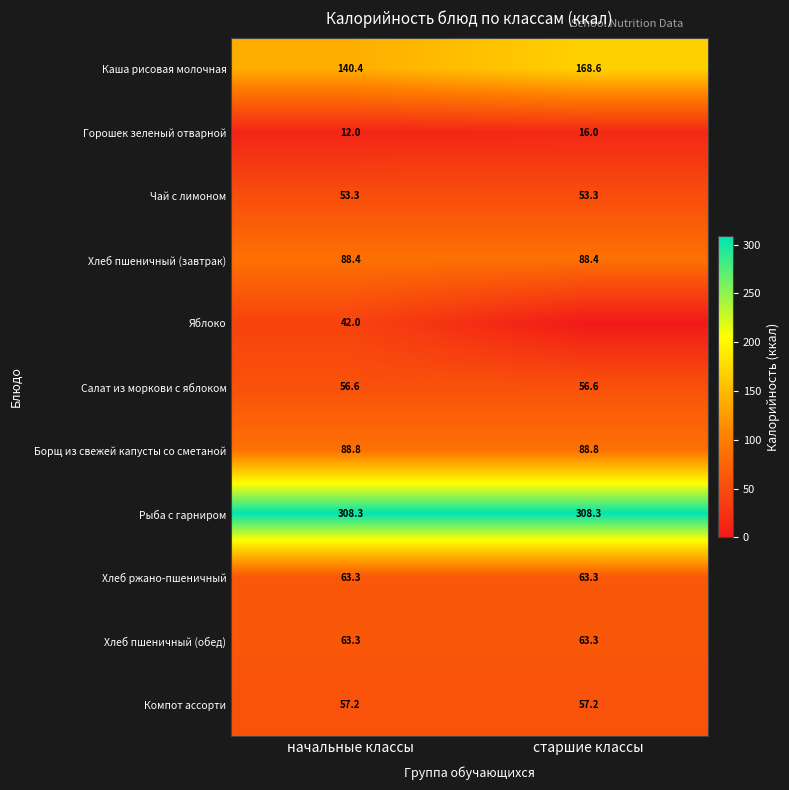

What is the highest value of the Каша рисовая молочная series?

168.6